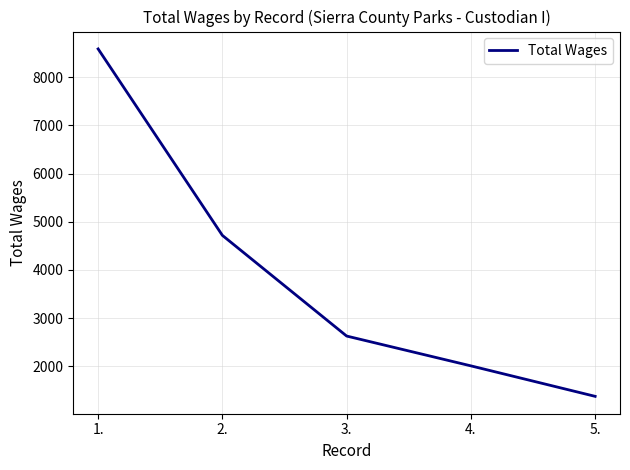

What position from the left is 4.?

4